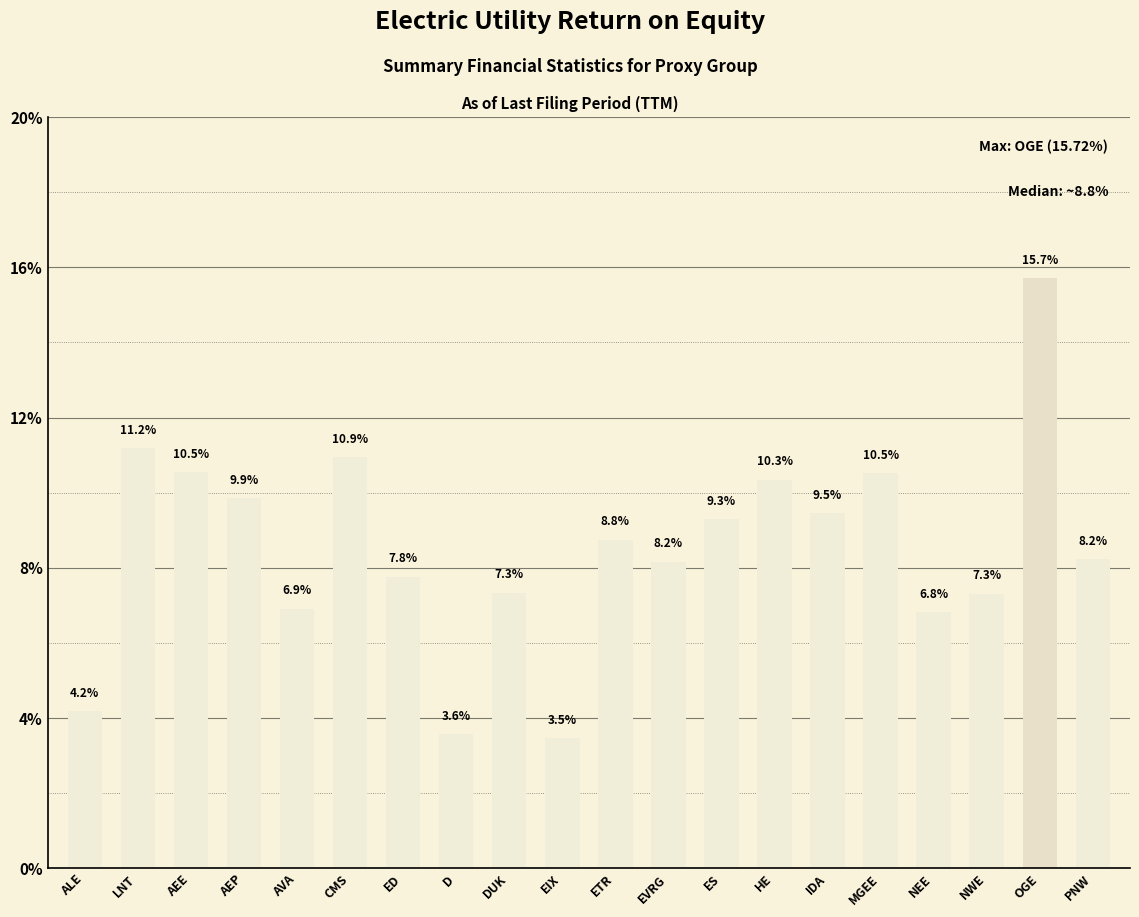

Is it true that the value at EIX is 3.5?

True